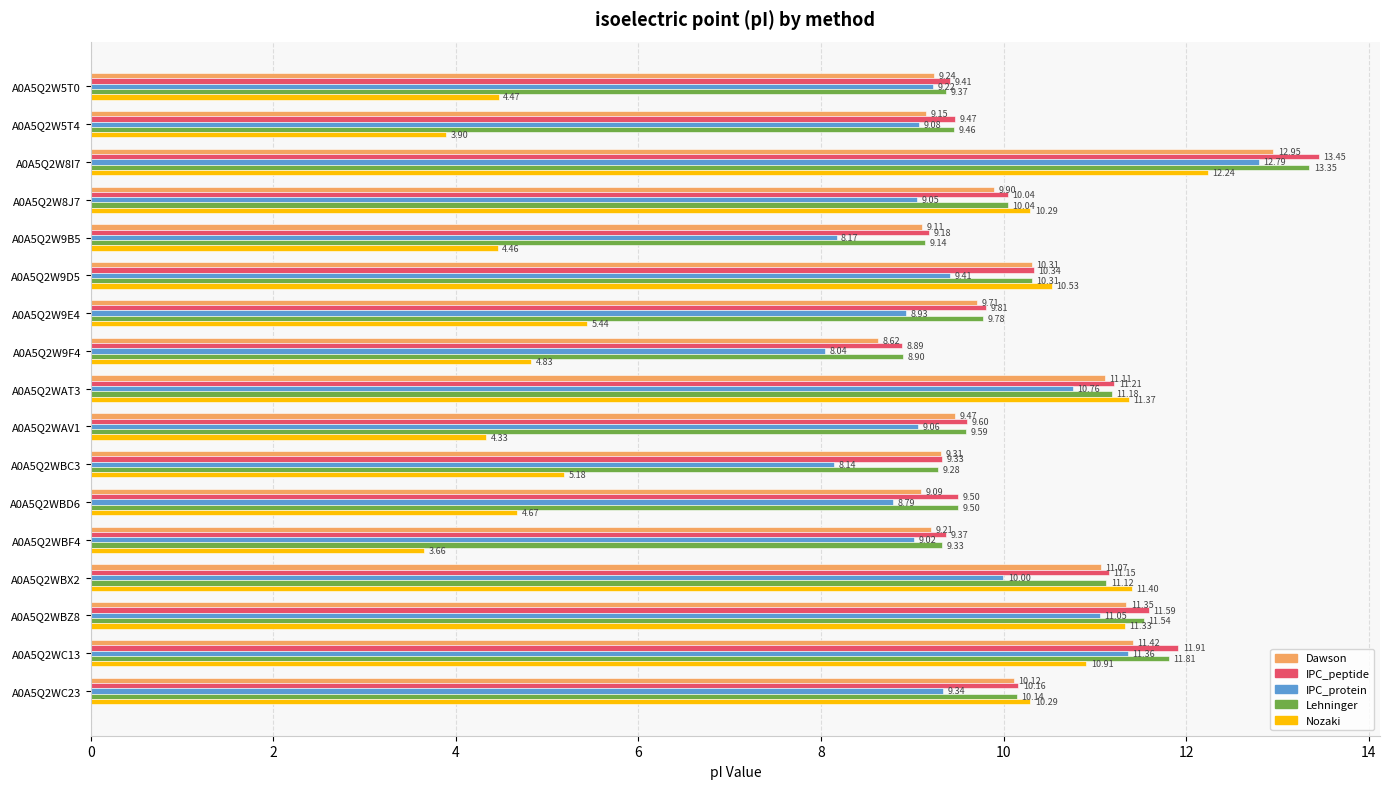

How many categories are shown in the chart?

17